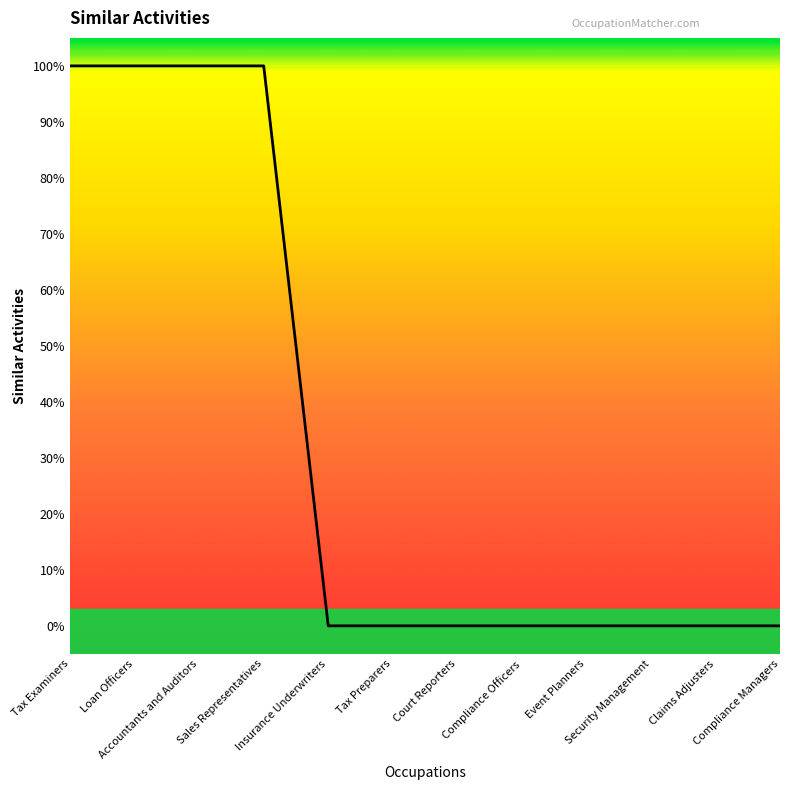

Does the chart display data point markers on the line(s)?

No